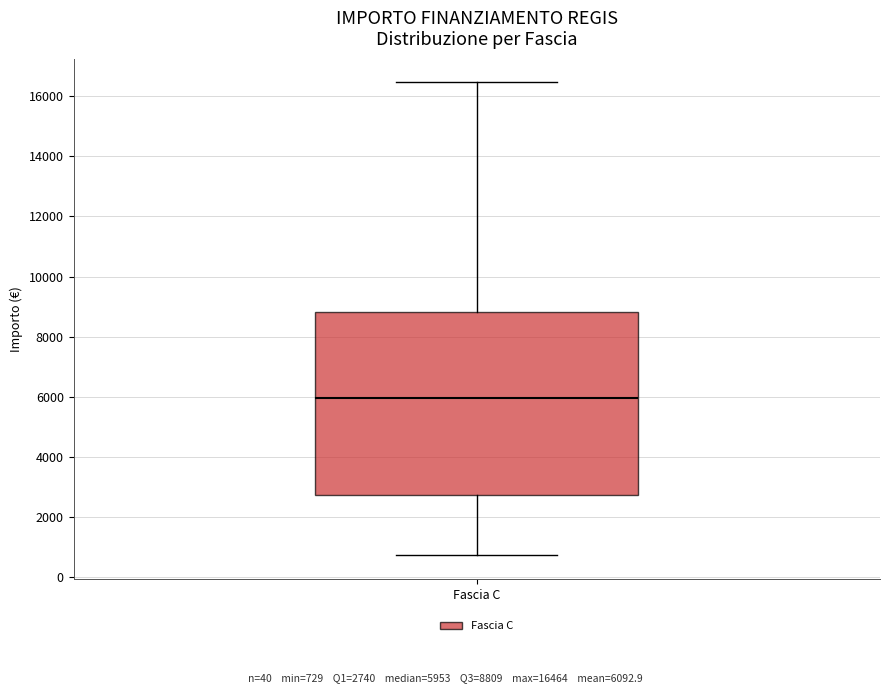

Transcribe this box plot: give where the median line is, the range the box spans, and where the two whiskers end, as read against the y-axis. The values are not printed on the chart, so give them approximately, as read against the axis.

median 6000, box 2800 to 8800, whiskers 800 to 16400